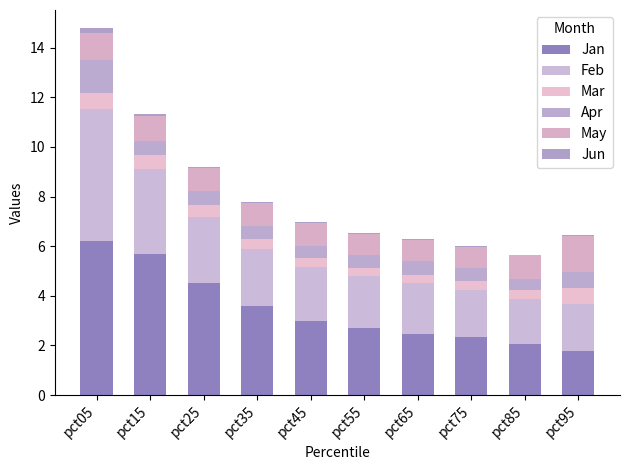

Count the number of data series in this chart.

6